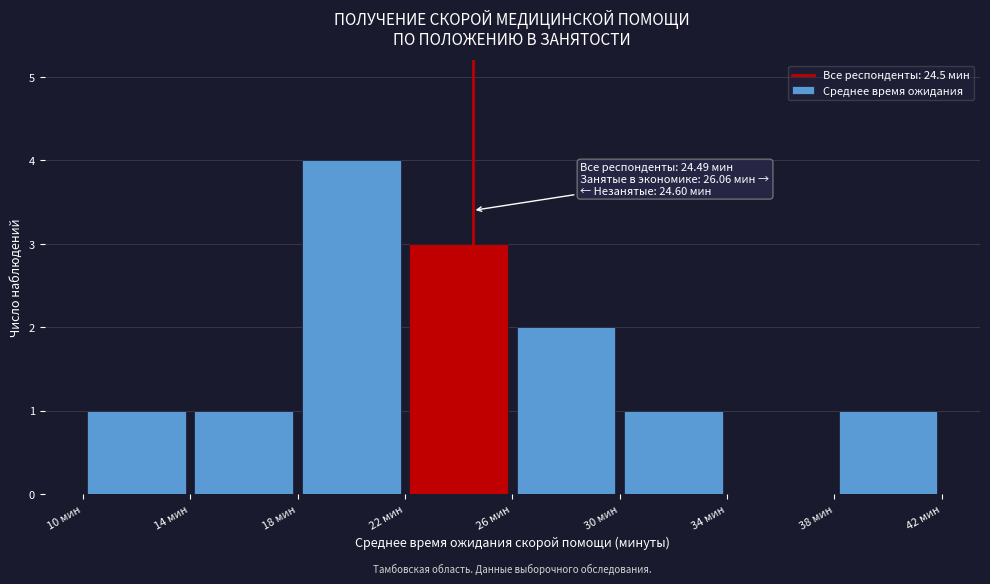

Over which range of the x-axis is the bar tallest?

18 to 22